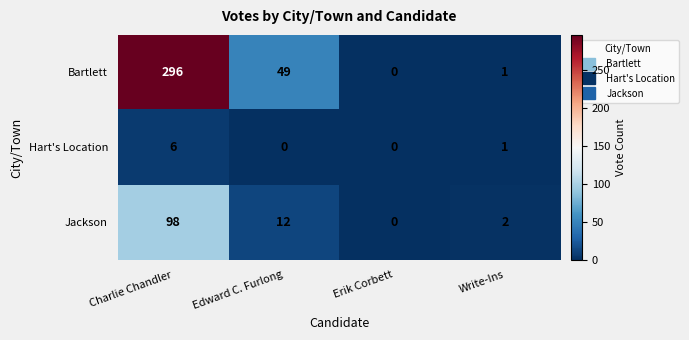

Count the number of data series in this chart.

3